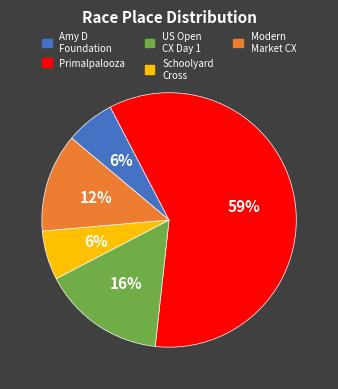

To the nearest percent, what portion does Primalpalooza represent?

59%